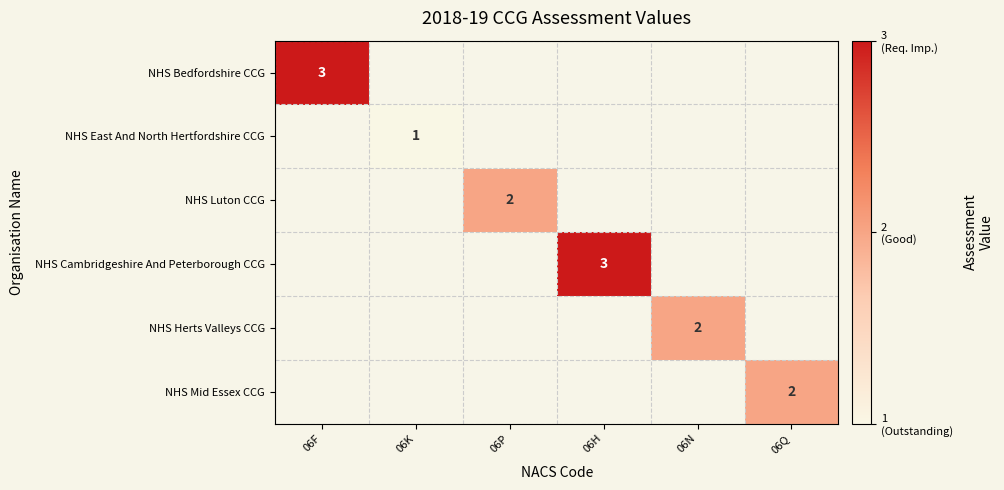

True or false: NHS East And North Hertfordshire CCG has a value of 1 at 06K.

True